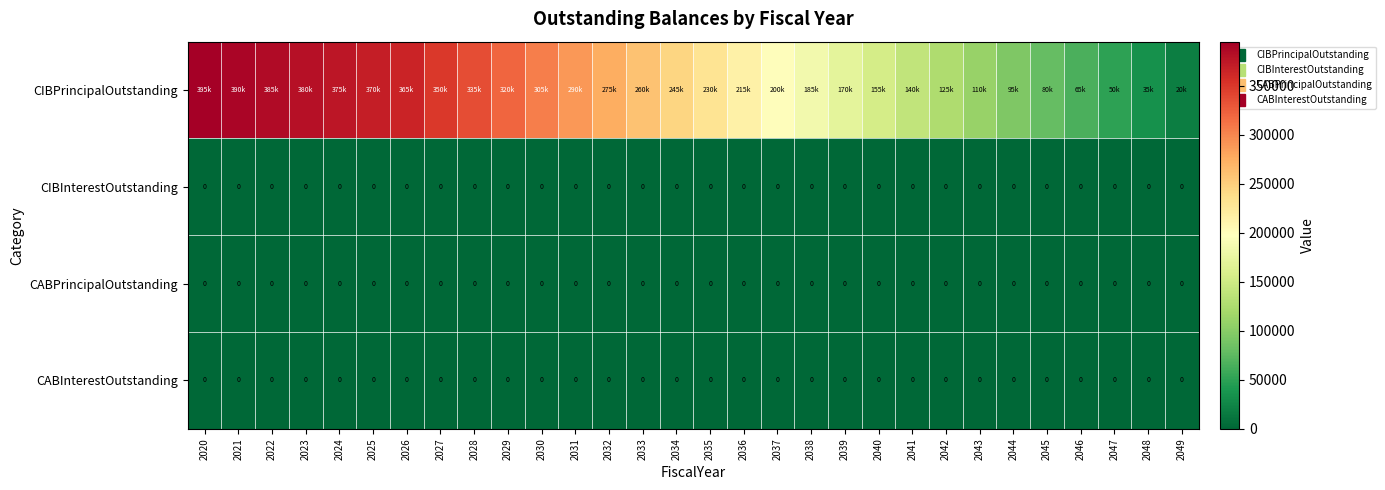

List the labels in order of CABInterestOutstanding value, largest first.

2020, 2021, 2022, 2023, 2024, 2025, 2026, 2027, 2028, 2029, 2030, 2031, 2032, 2033, 2034, 2035, 2036, 2037, 2038, 2039, 2040, 2041, 2042, 2043, 2044, 2045, 2046, 2047, 2048, 2049